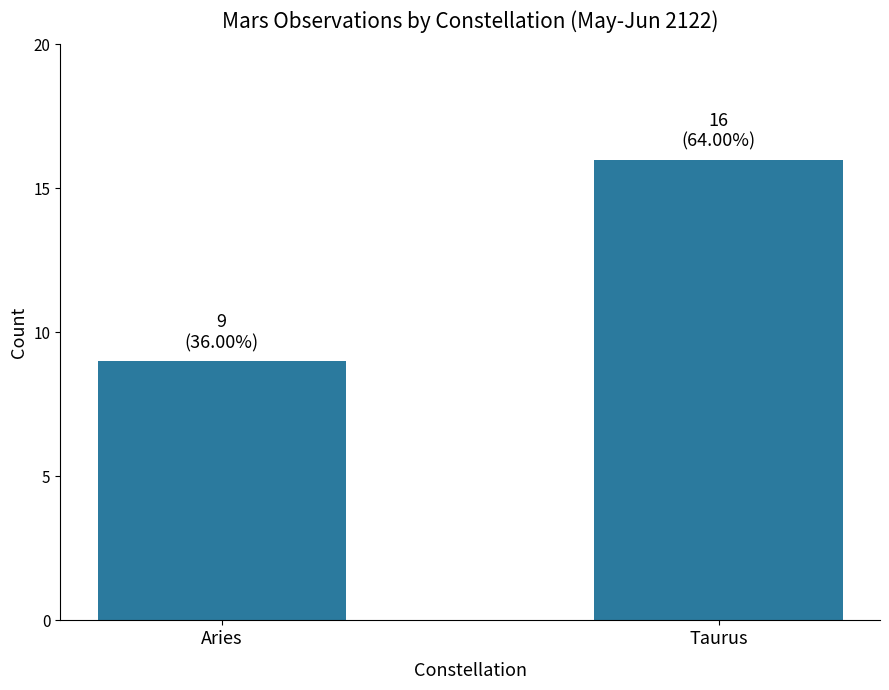

Does the chart contain stacked bars?

No